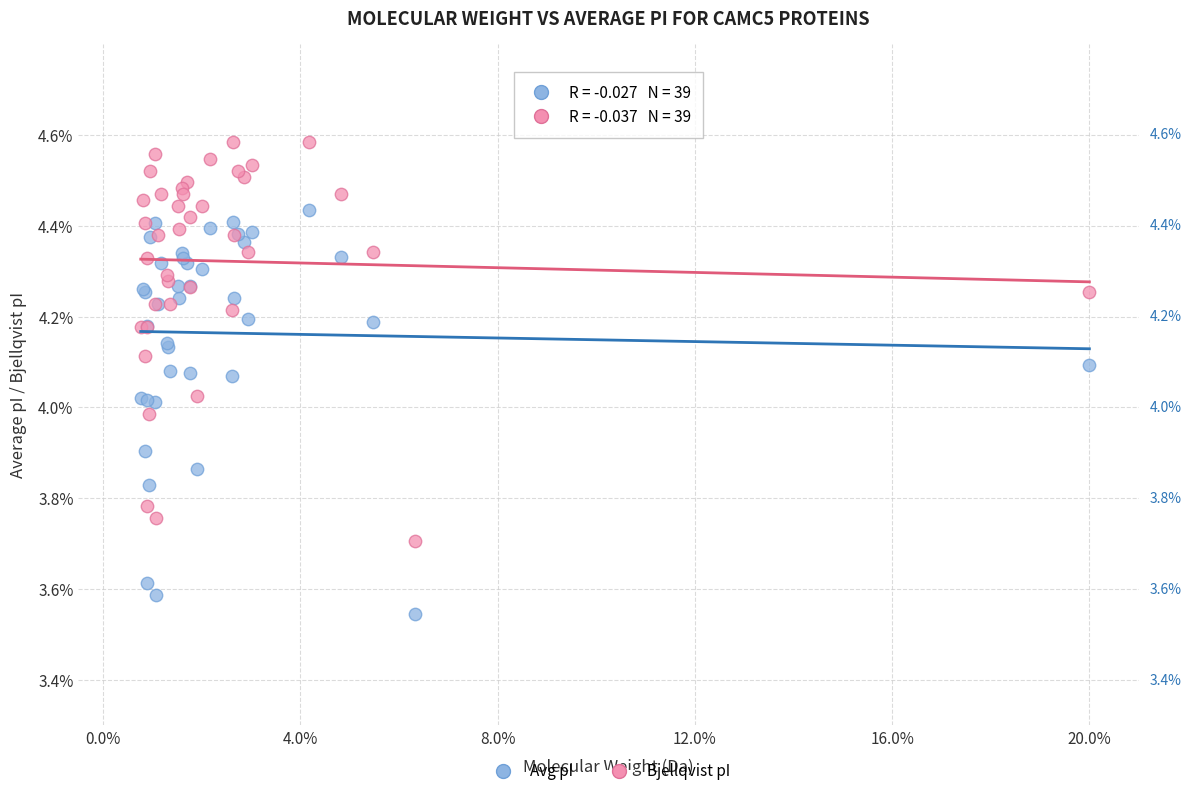

Which series contains the lowest Y value?

Avg pI